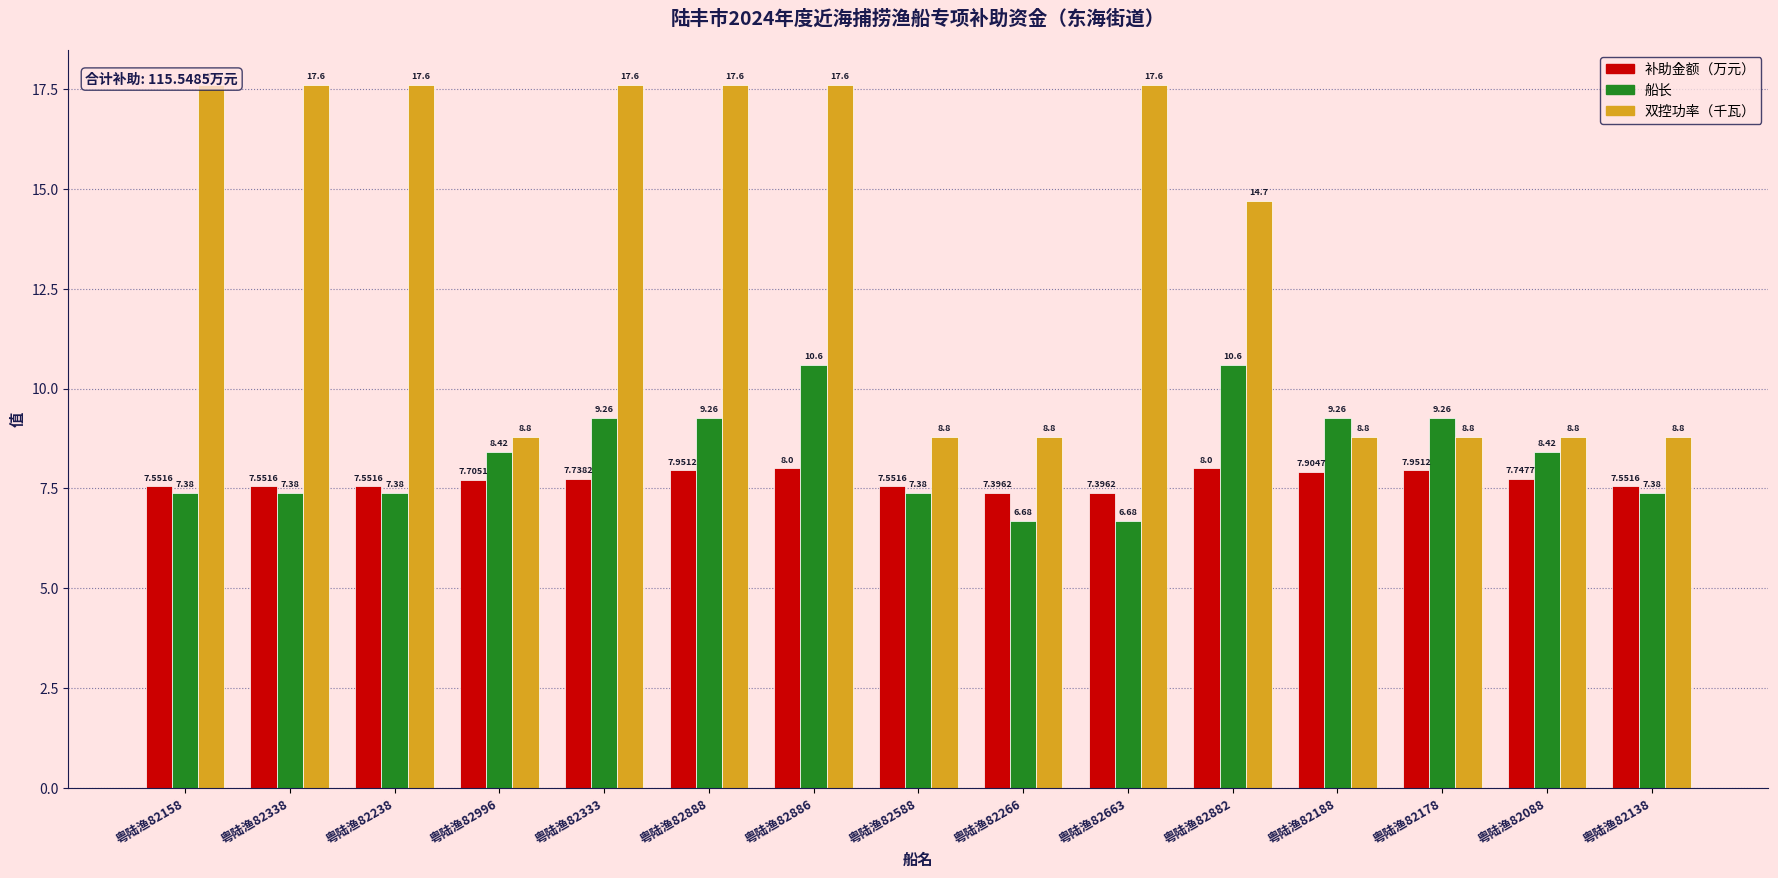

At how many categories does at least one series exceed 10?

8